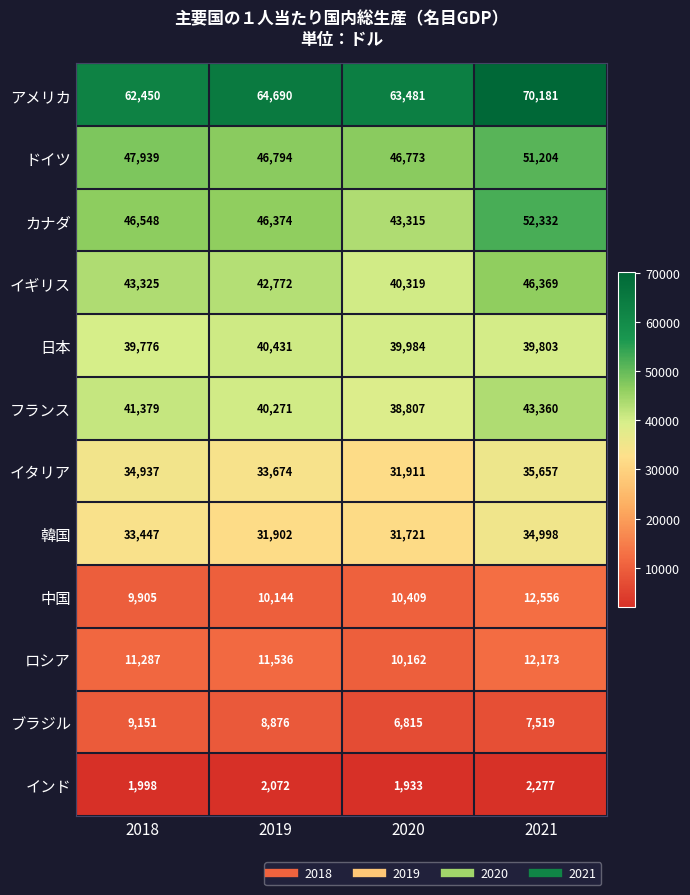

Rank the series at 2019 from lowest to highest value.

インド, ブラジル, 中国, ロシア, 韓国, イタリア, フランス, 日本, イギリス, カナダ, ドイツ, アメリカ